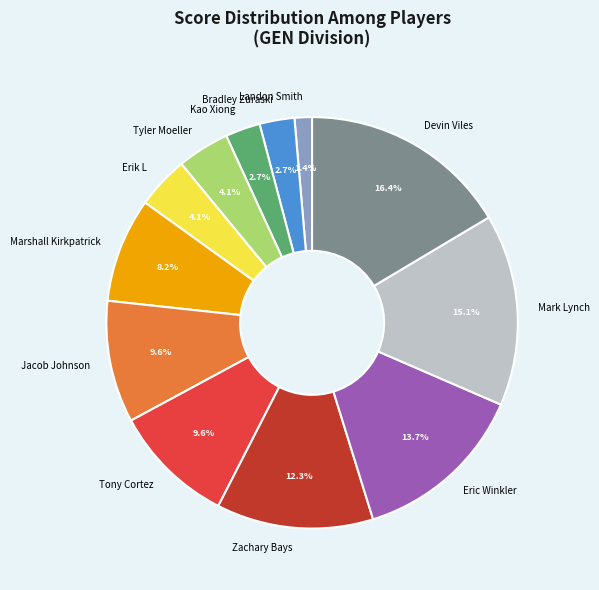

Between Devin Viles and Bradley Zuraski, which is larger?

Devin Viles